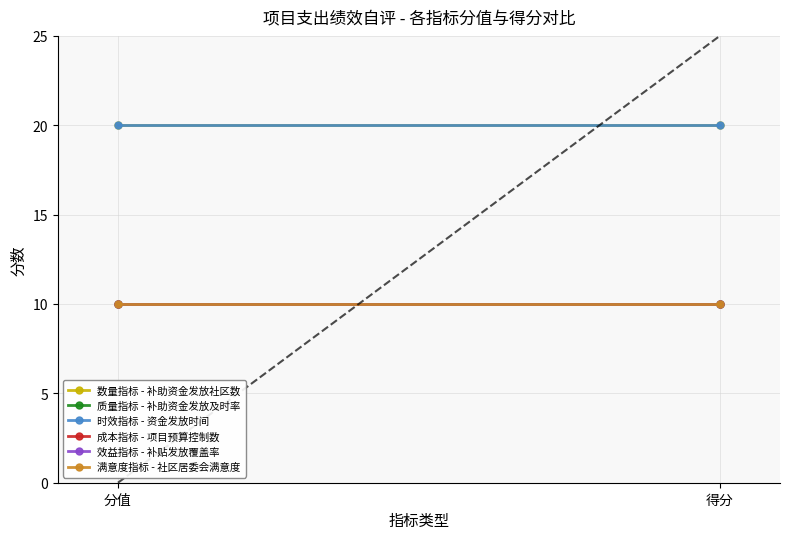

What is the minimum value for 数量指标 - 补助资金发放社区数?

20